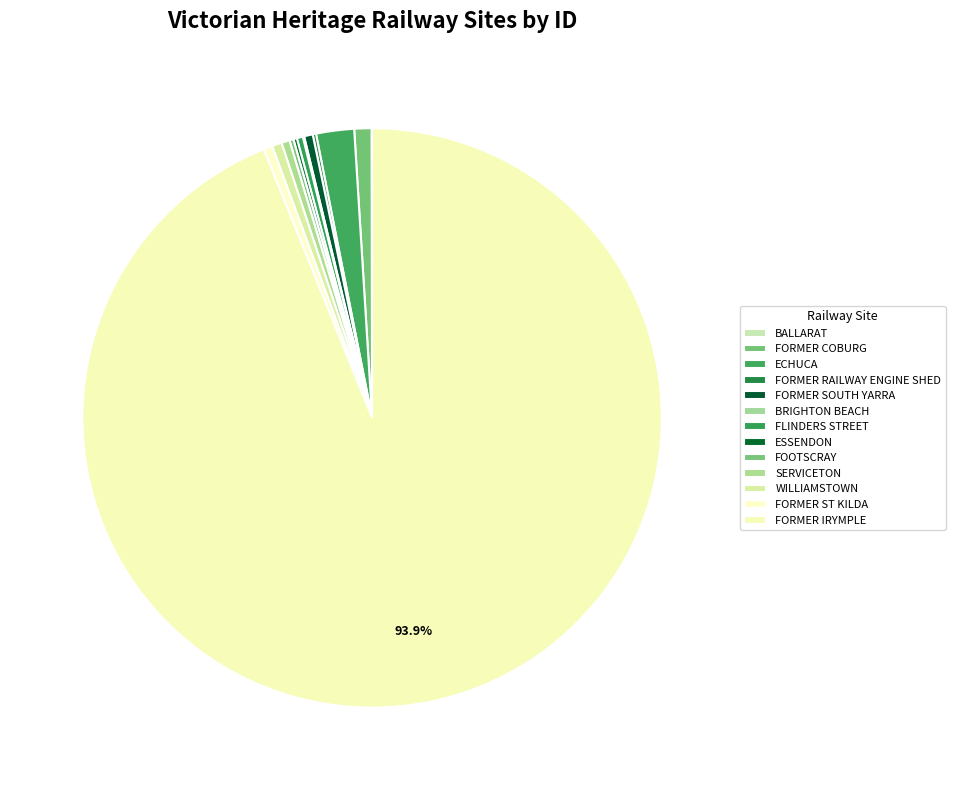

Between BALLARAT and FORMER IRYMPLE, which is larger?

FORMER IRYMPLE